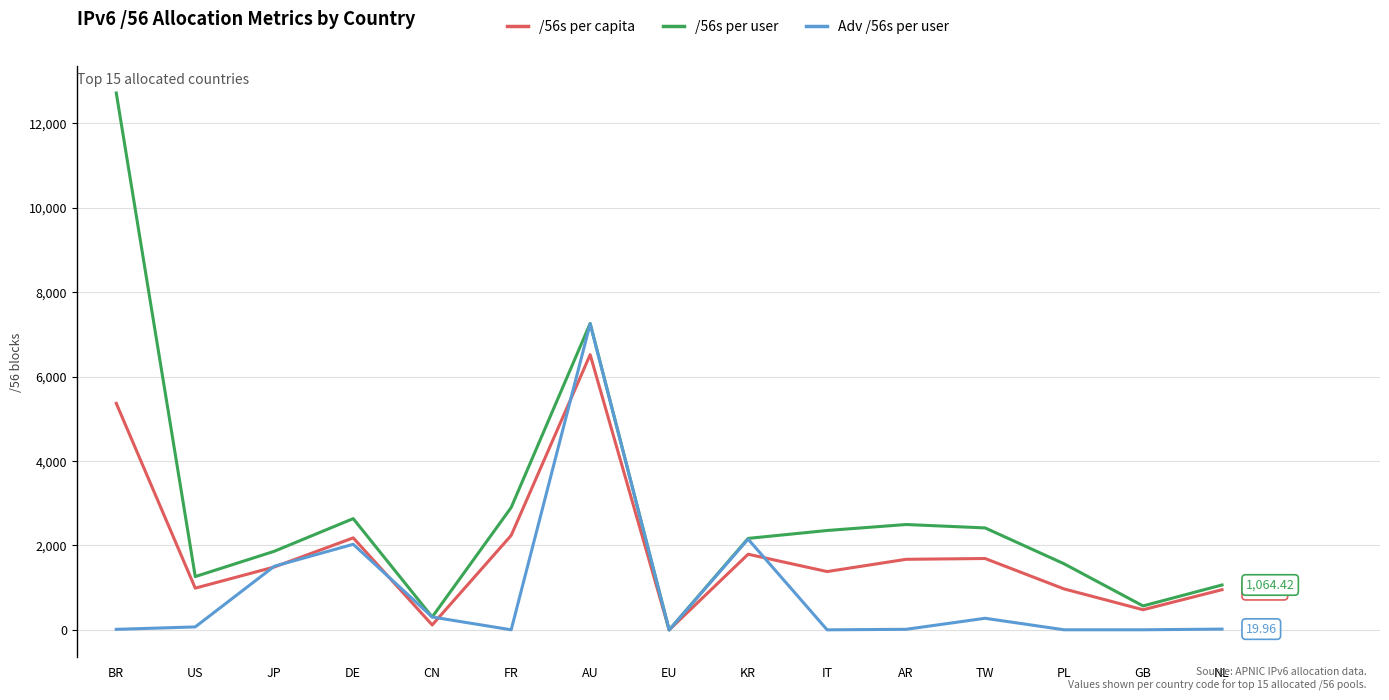

Which series changed the most between EU and KR?

/56s per user